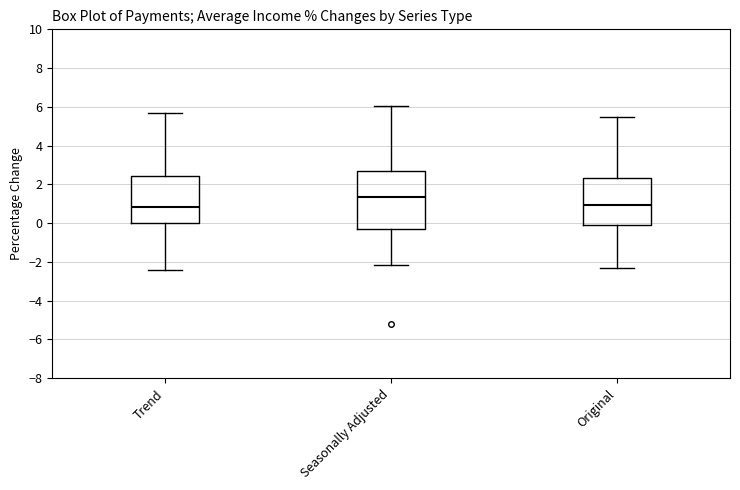

Comparing the boxes themselves (not the whiskers), which one is the tallest?

Seasonally Adjusted